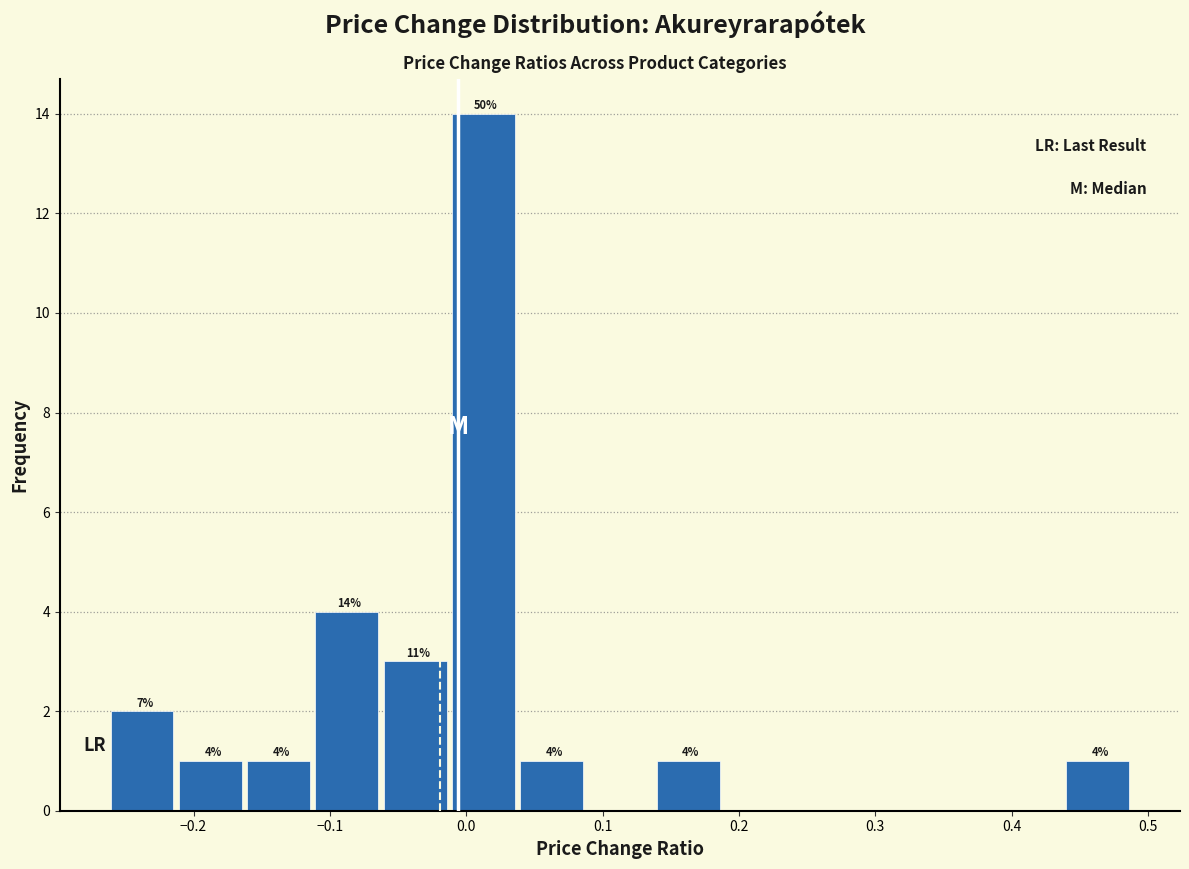

Over which range of the x-axis is the bar tallest?

-0.01 to 0.04